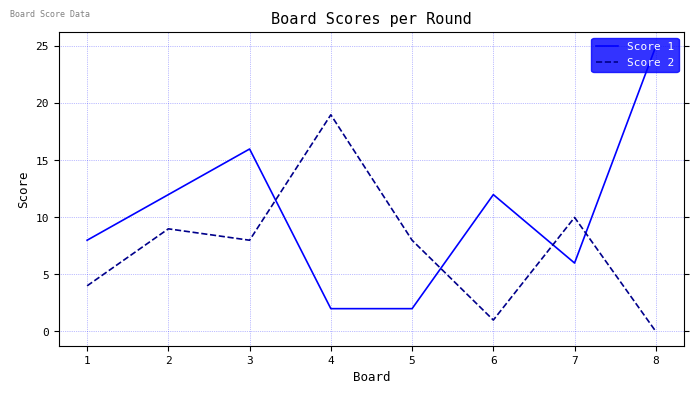

True or false: Score 1 and Score 2 cross at least once.

True